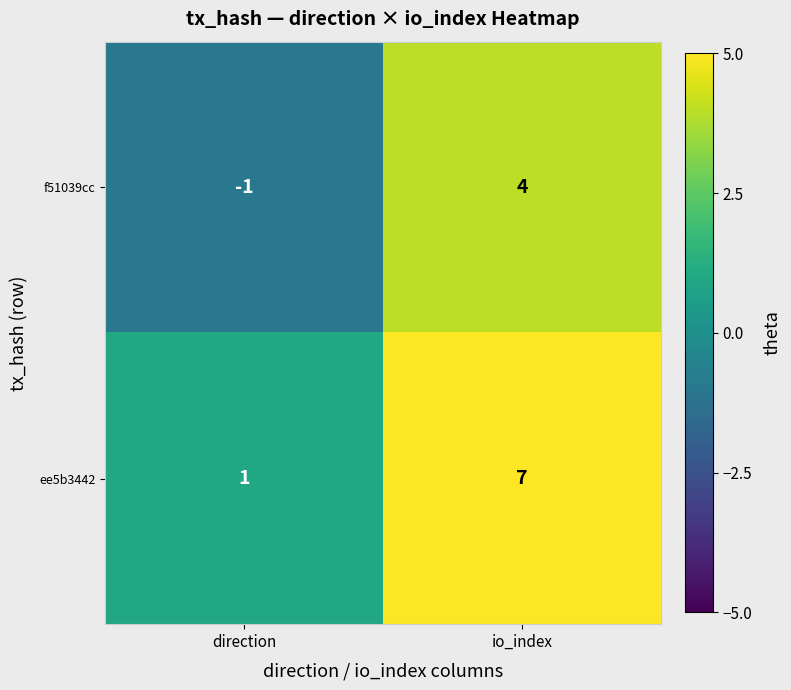

What is the minimum value shown in the chart?

-1